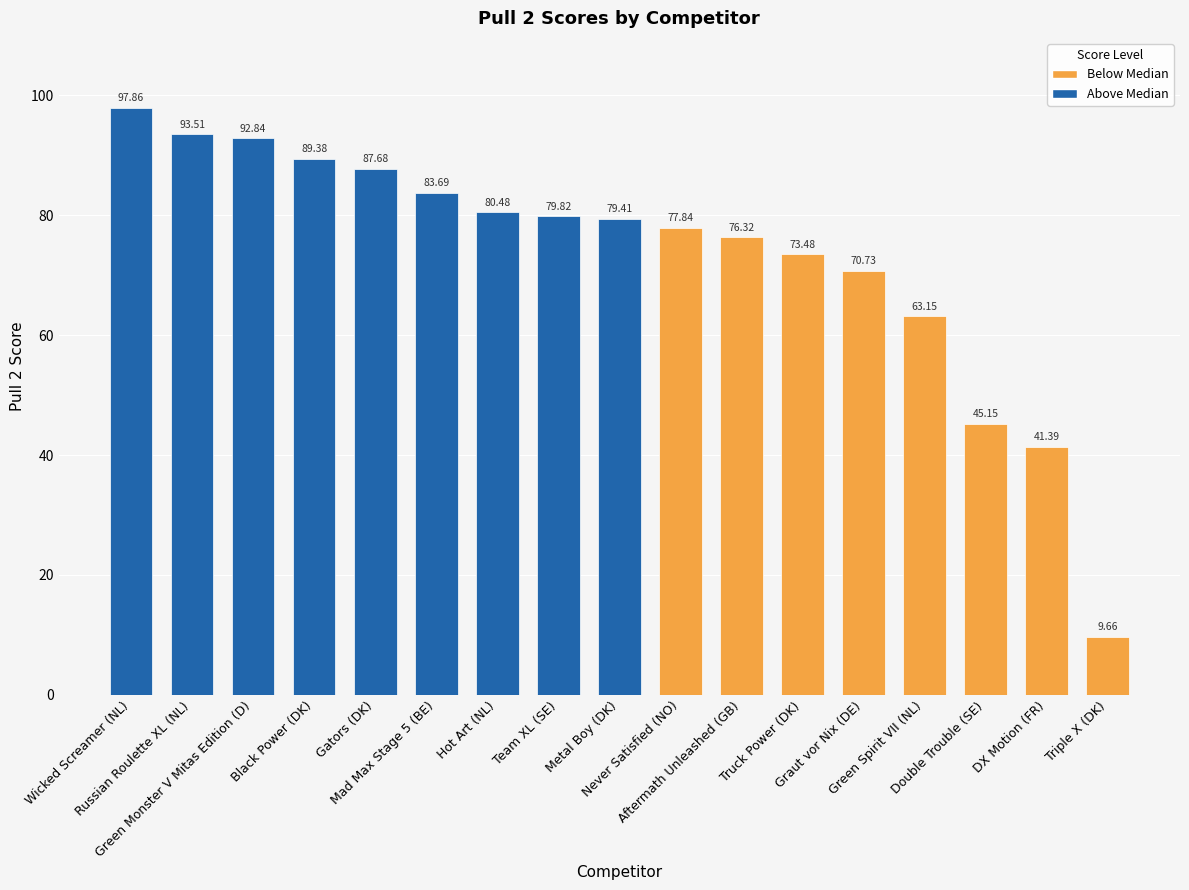

What is the change in value from Green Spirit VII (NL) to Triple X (DK)?

-53.5